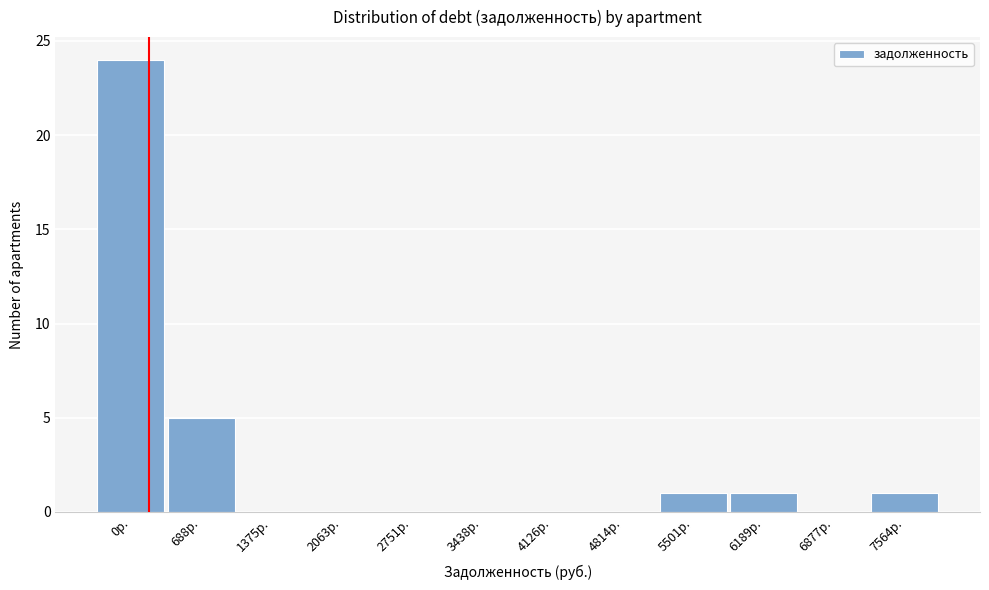

Reading left to right, list all the values displayed in this chart.

0р.=24	688р.=5	1375р.=0	2063р.=0	2751р.=0	3438р.=0	4126р.=0	4814р.=0	5501р.=1	6189р.=1	6877р.=0	7564р.=1